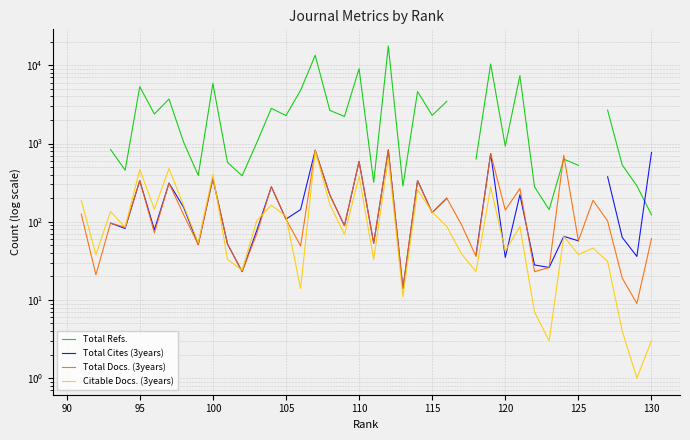

Does the chart have visible grid lines?

Yes